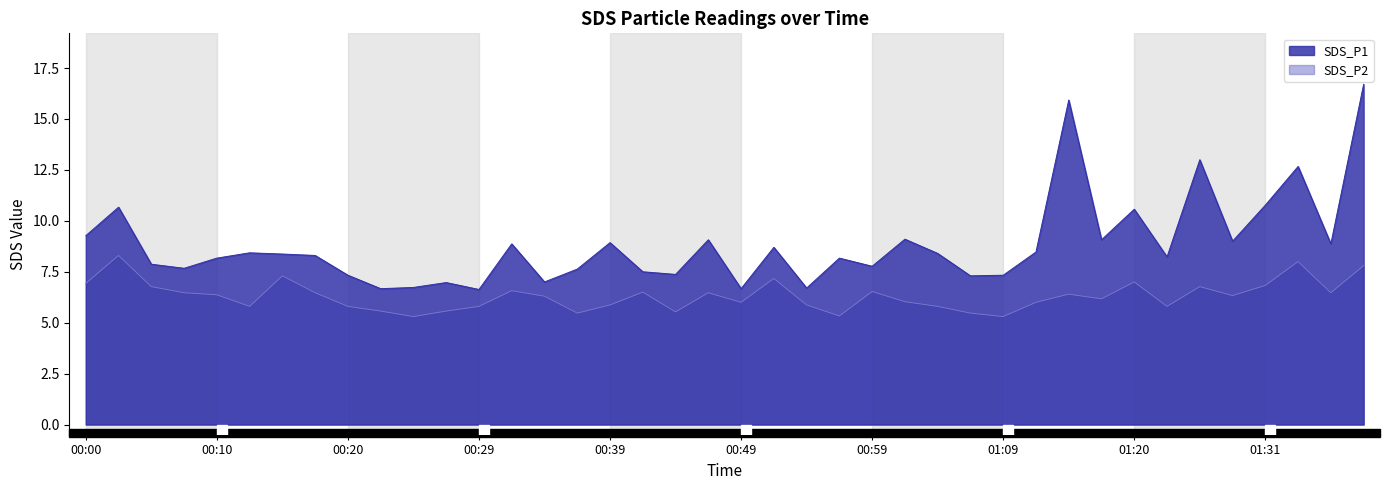

How many values in the SDS_P1 series exceed 8?

24